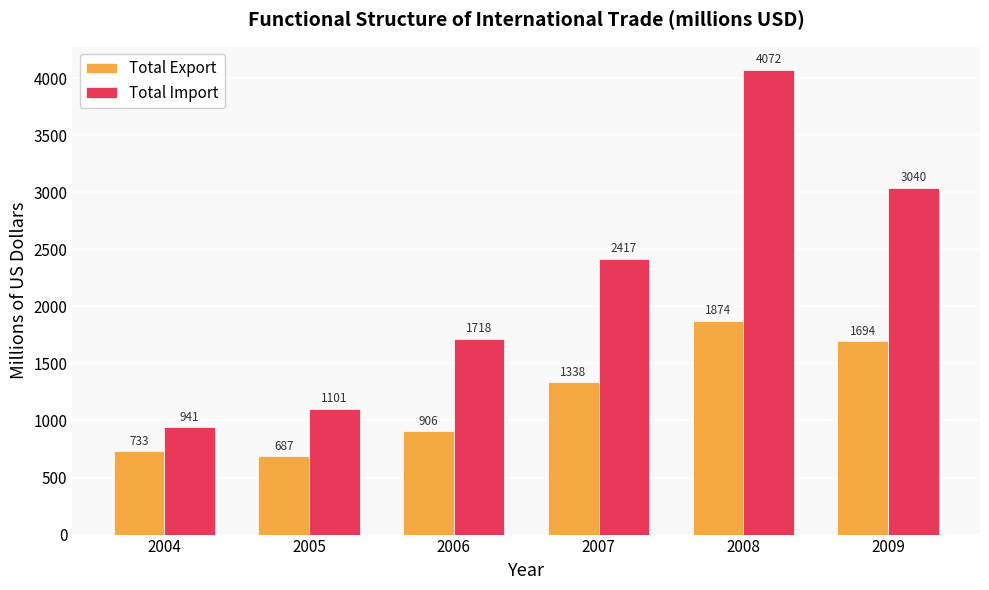

What is the average value of the Total Export series?

1205.3